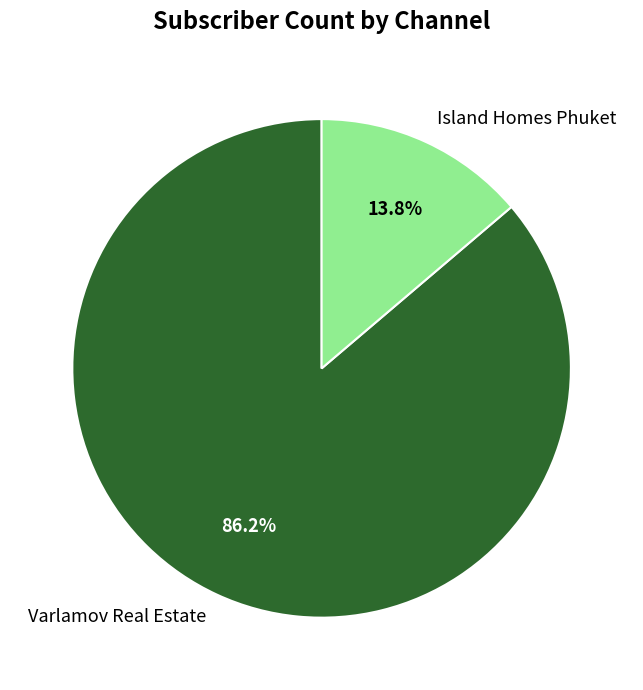

Which category has the biggest portion of the pie?

Varlamov Real Estate